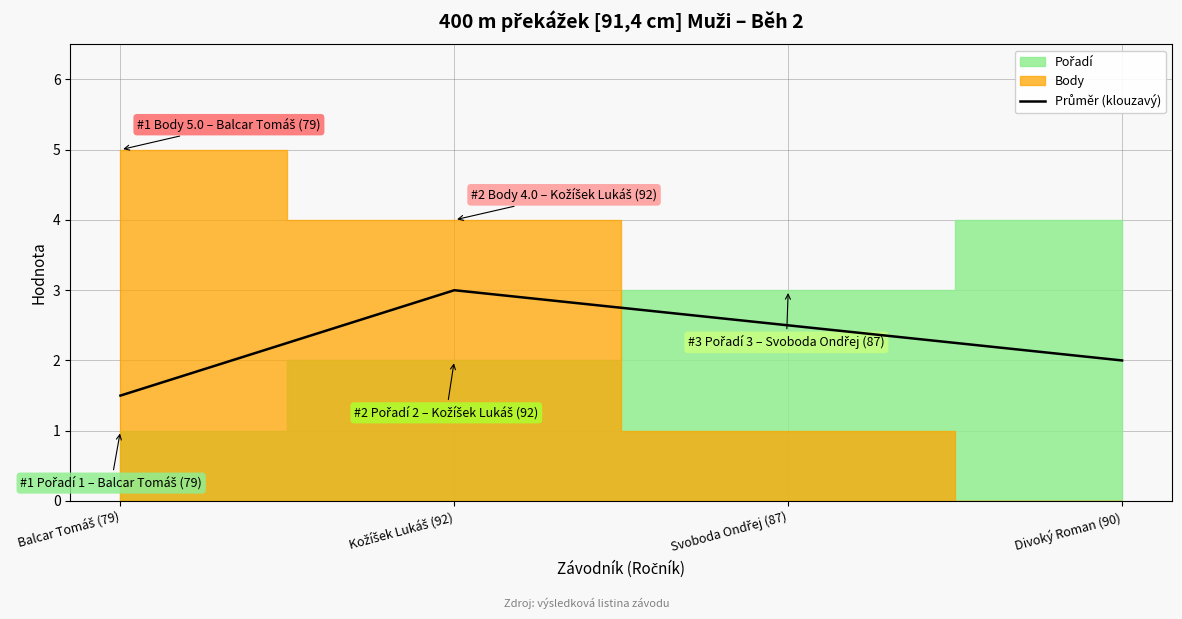

What is the difference between the values at Divoký Roman (90) and Balcar Tomáš (79)?

0.5